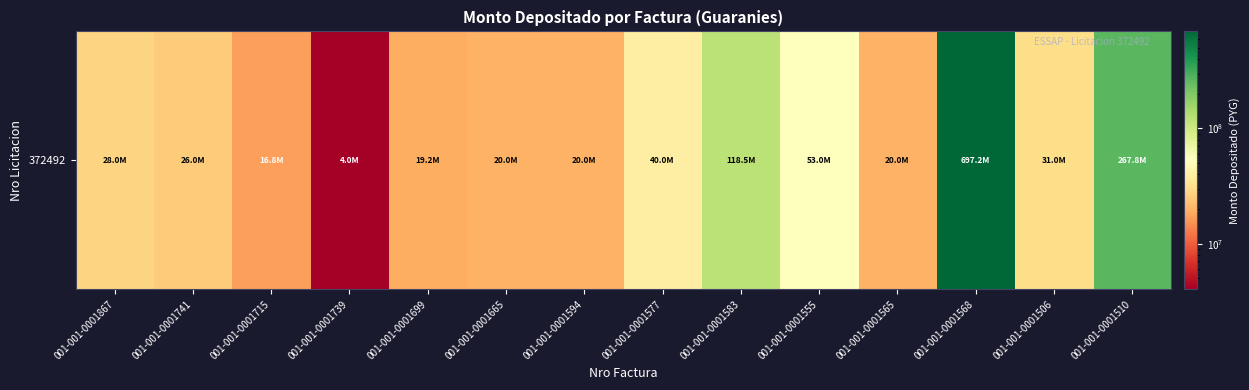

What is the change in value from 001-001-0001739 to 001-001-0001565?

+16012726